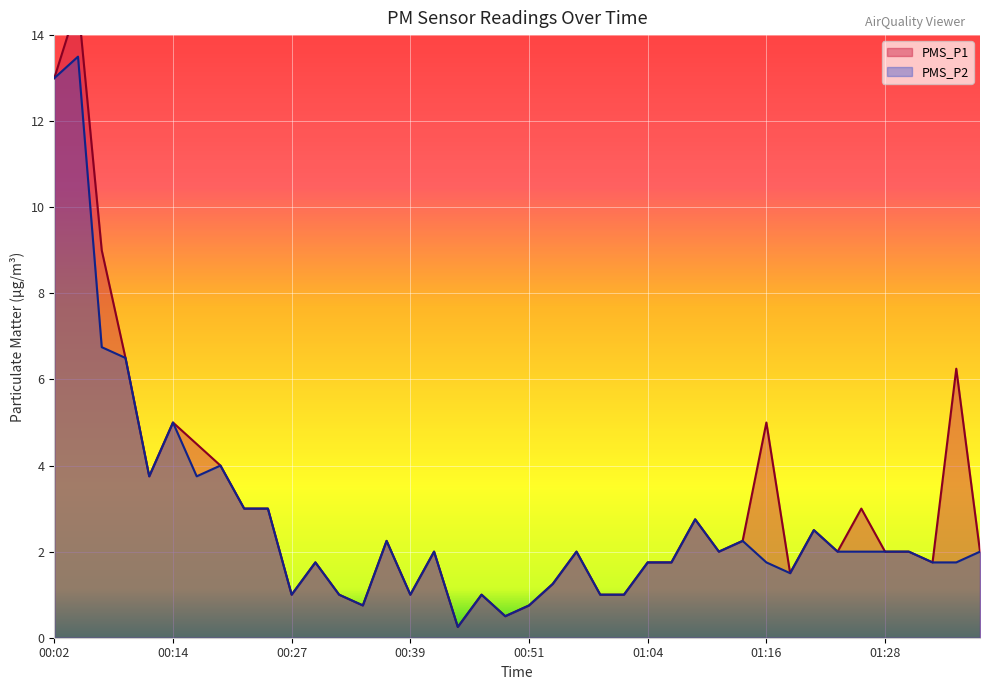

Reading left to right, transcribe all the data shown in this chart.

PMS_P1: 00:02=13.0	00:04=14.8	00:07=9.0	00:09=6.5	00:12=3.8	00:14=5.0	00:17=4.5	00:19=4.0	00:22=3.0	00:24=3.0	00:27=1.0	00:29=1.8	00:32=1.0	00:34=0.8	00:36=2.2	00:39=1.0	00:41=2.0	00:44=0.2	00:46=1.0	00:49=0.5	00:51=0.8	00:54=1.2	00:56=2.0	00:59=1.0	01:01=1.0	01:04=1.8	01:06=1.8	01:08=2.8	01:11=2.0	01:13=2.2	01:16=5.0	01:18=1.5	01:21=2.5	01:23=2.0	01:26=3.0	01:28=2.0	01:31=2.0	01:33=1.8	01:36=6.2	01:38=2.0
PMS_P2: 00:02=13.0	00:04=13.5	00:07=6.8	00:09=6.5	00:12=3.8	00:14=5.0	00:17=3.8	00:19=4.0	00:22=3.0	00:24=3.0	00:27=1.0	00:29=1.8	00:32=1.0	00:34=0.8	00:36=2.2	00:39=1.0	00:41=2.0	00:44=0.2	00:46=1.0	00:49=0.5	00:51=0.8	00:54=1.2	00:56=2.0	00:59=1.0	01:01=1.0	01:04=1.8	01:06=1.8	01:08=2.8	01:11=2.0	01:13=2.2	01:16=1.8	01:18=1.5	01:21=2.5	01:23=2.0	01:26=2.0	01:28=2.0	01:31=2.0	01:33=1.8	01:36=1.8	01:38=2.0